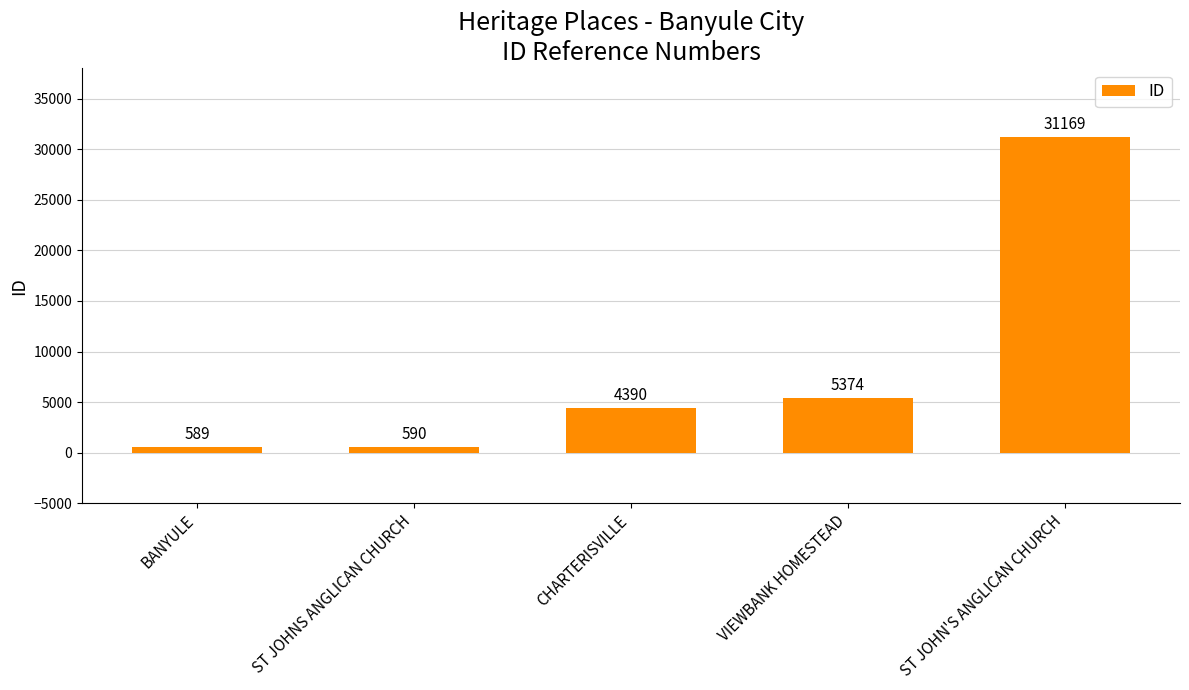

Reading left to right, transcribe all the data shown in this chart.

BANYULE=589	ST JOHNS ANGLICAN CHURCH=590	CHARTERISVILLE=4390	VIEWBANK HOMESTEAD=5374	ST JOHN'S ANGLICAN CHURCH=31169